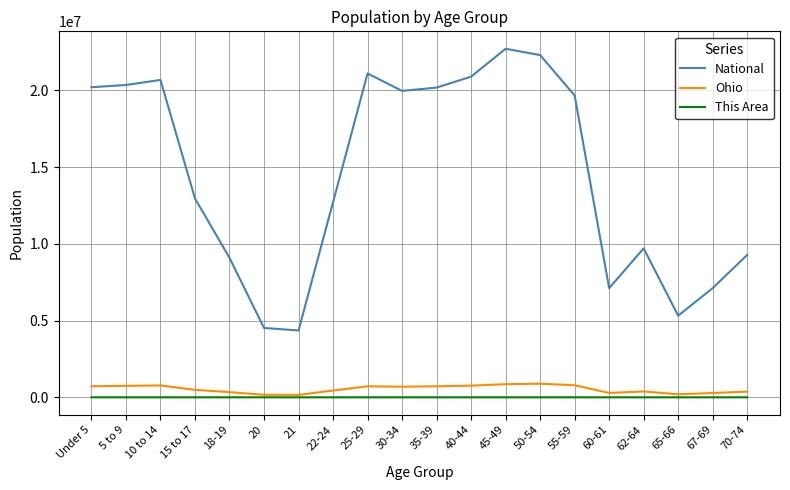

What position from the left is 50-54?

14